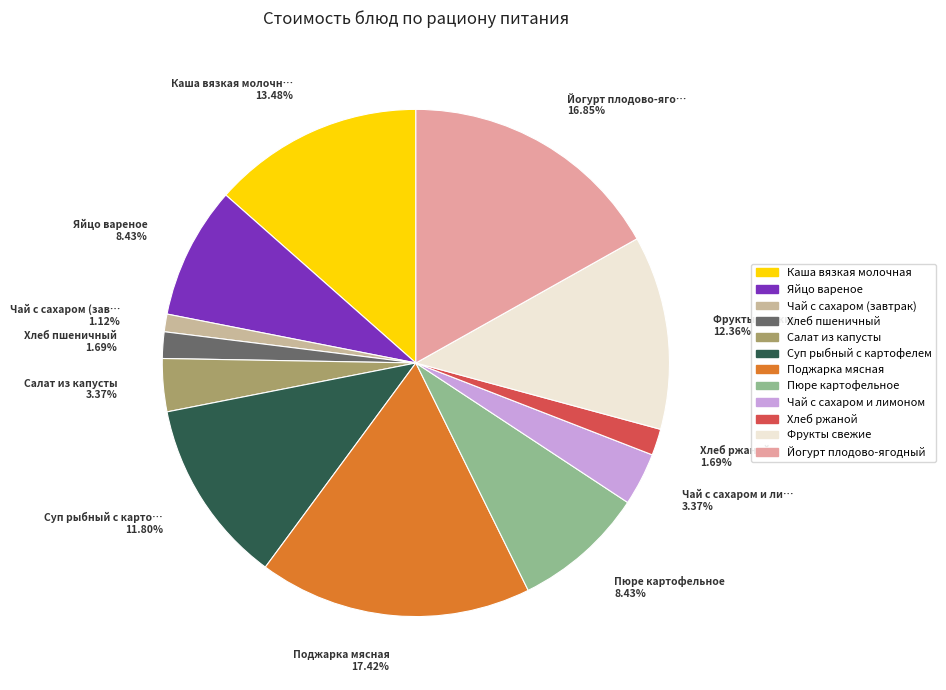

Is it true that Йогурт плодово-ягодный is 17% of the pie?

True